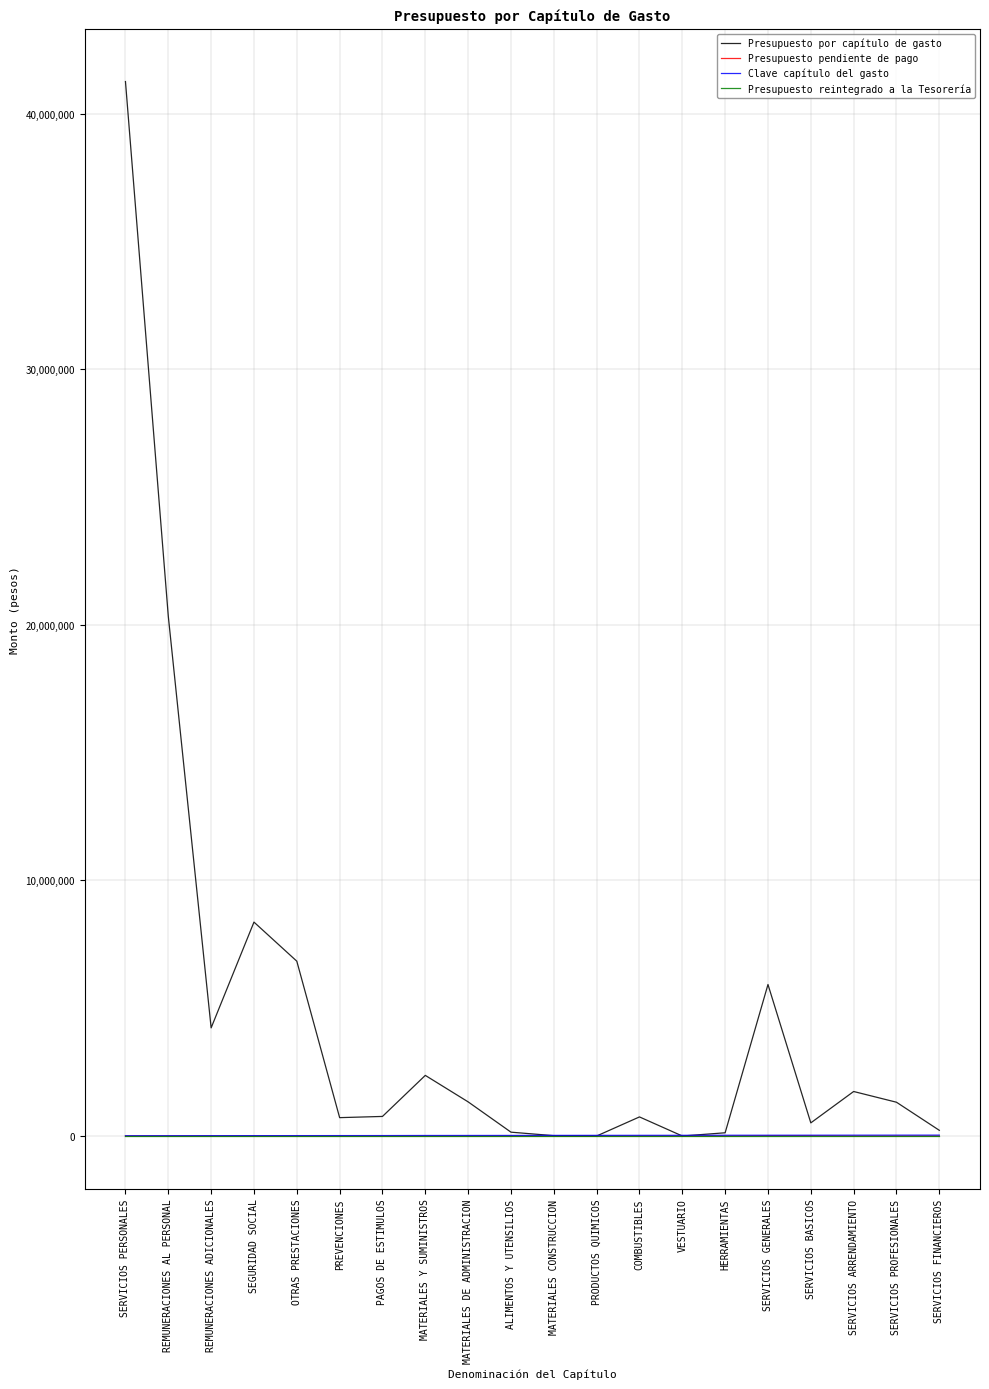

The Presupuesto pendiente de pago series shows 0.0 at REMUNERACIONES ADICIONALES. True or false?

True